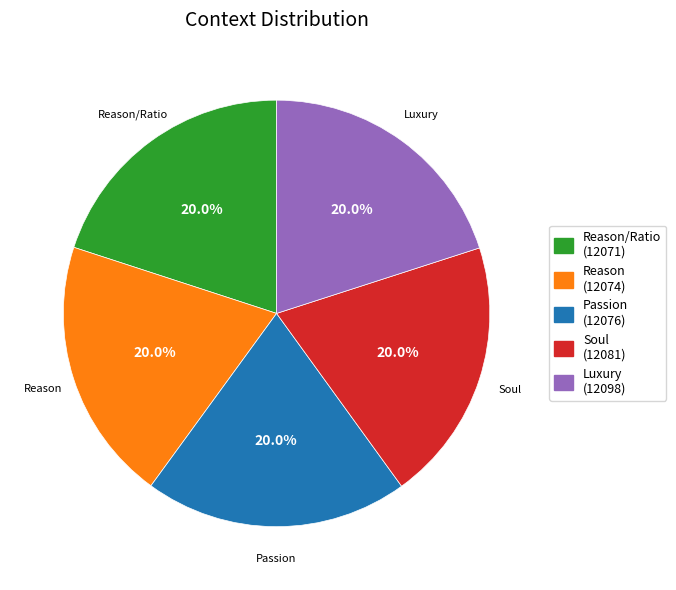

Is there a majority slice in this chart?

No